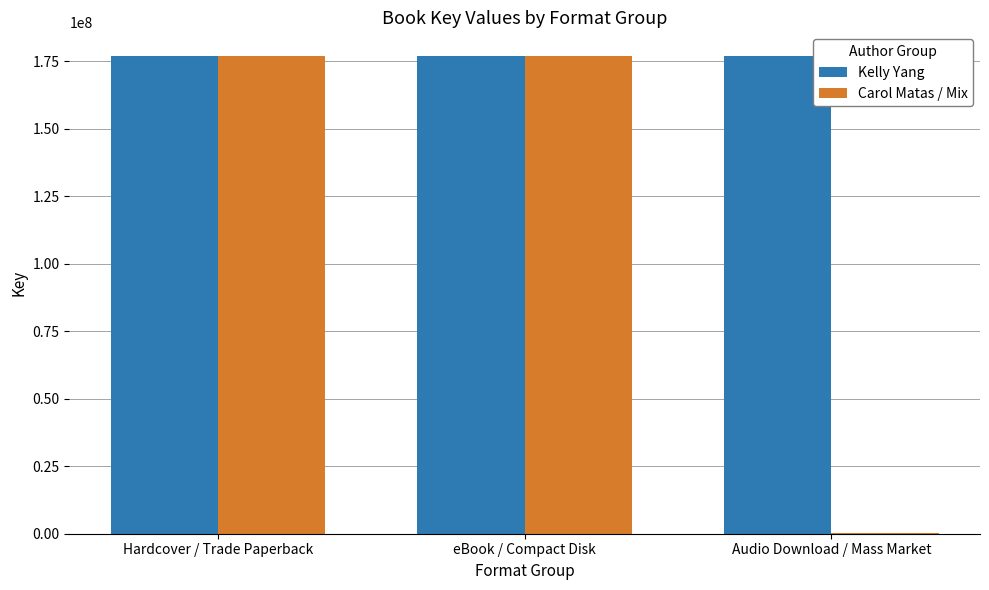

The Carol Matas / Mix series shows 176857443 at Hardcover / Trade Paperback. True or false?

True